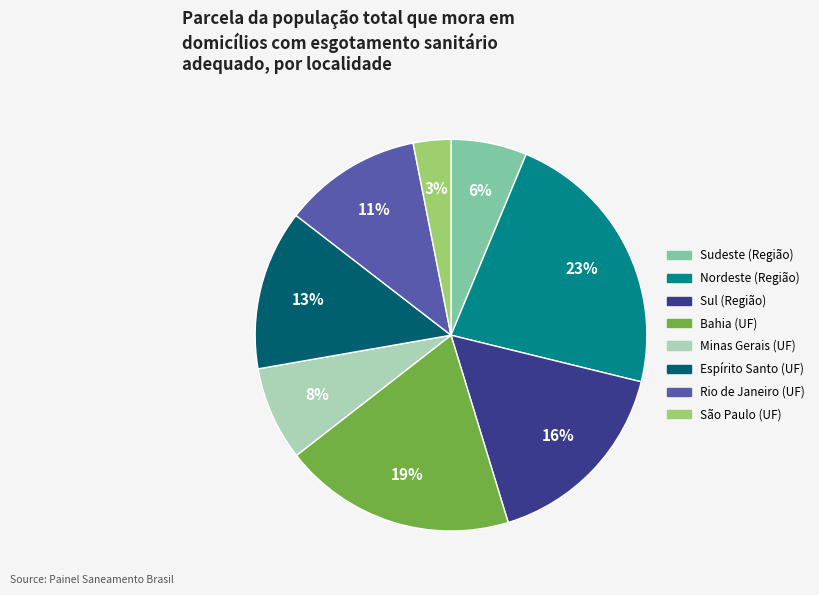

What is the largest slice in the pie chart?

Nordeste (Região)